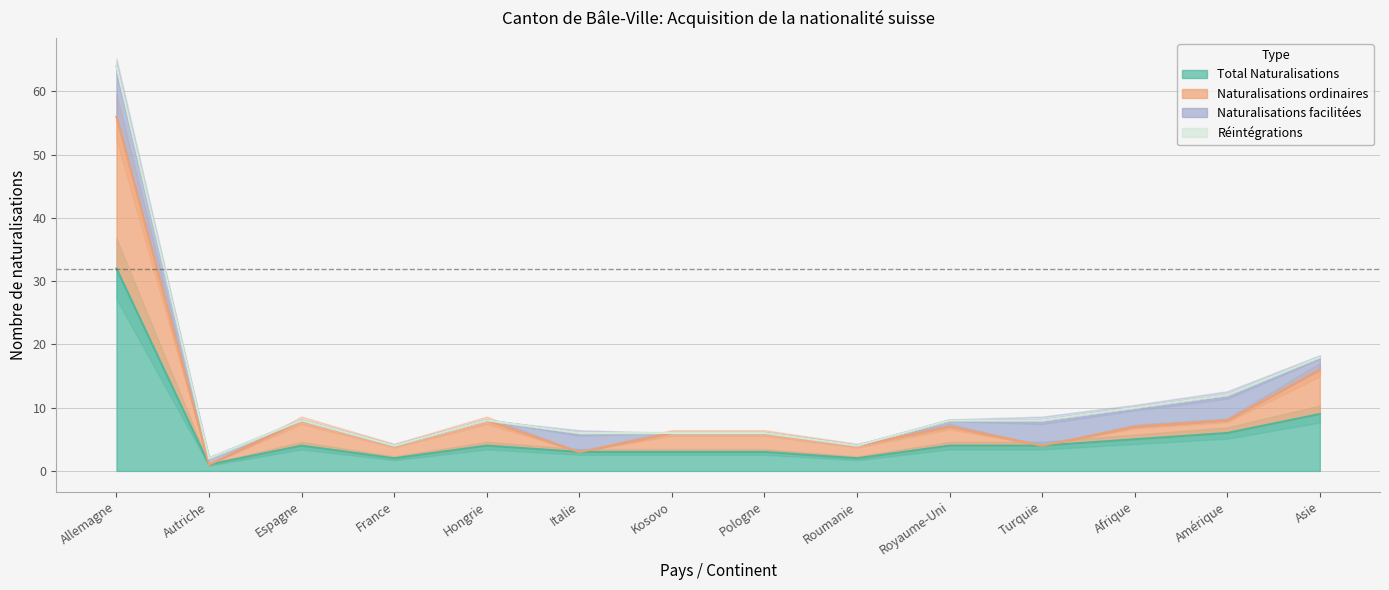

How many data points does each series have?

14